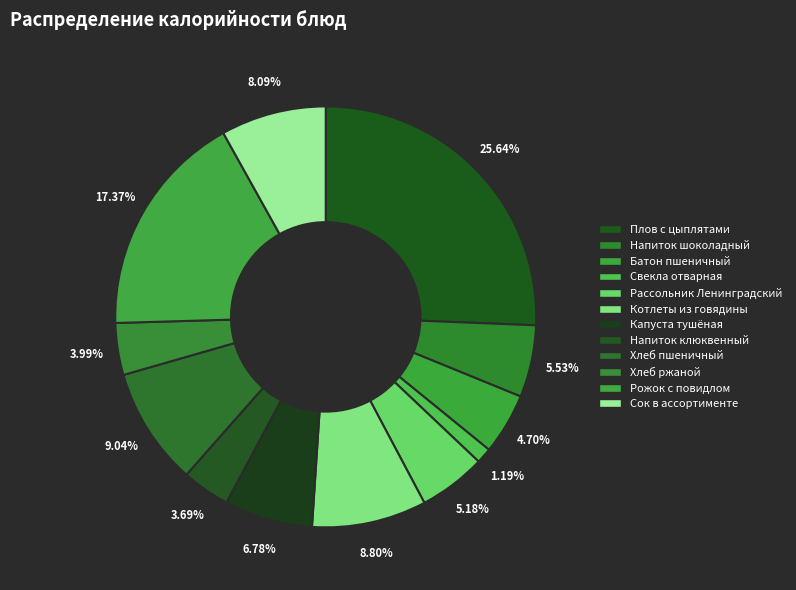

Which category has the biggest portion of the pie?

Плов с цыплятами